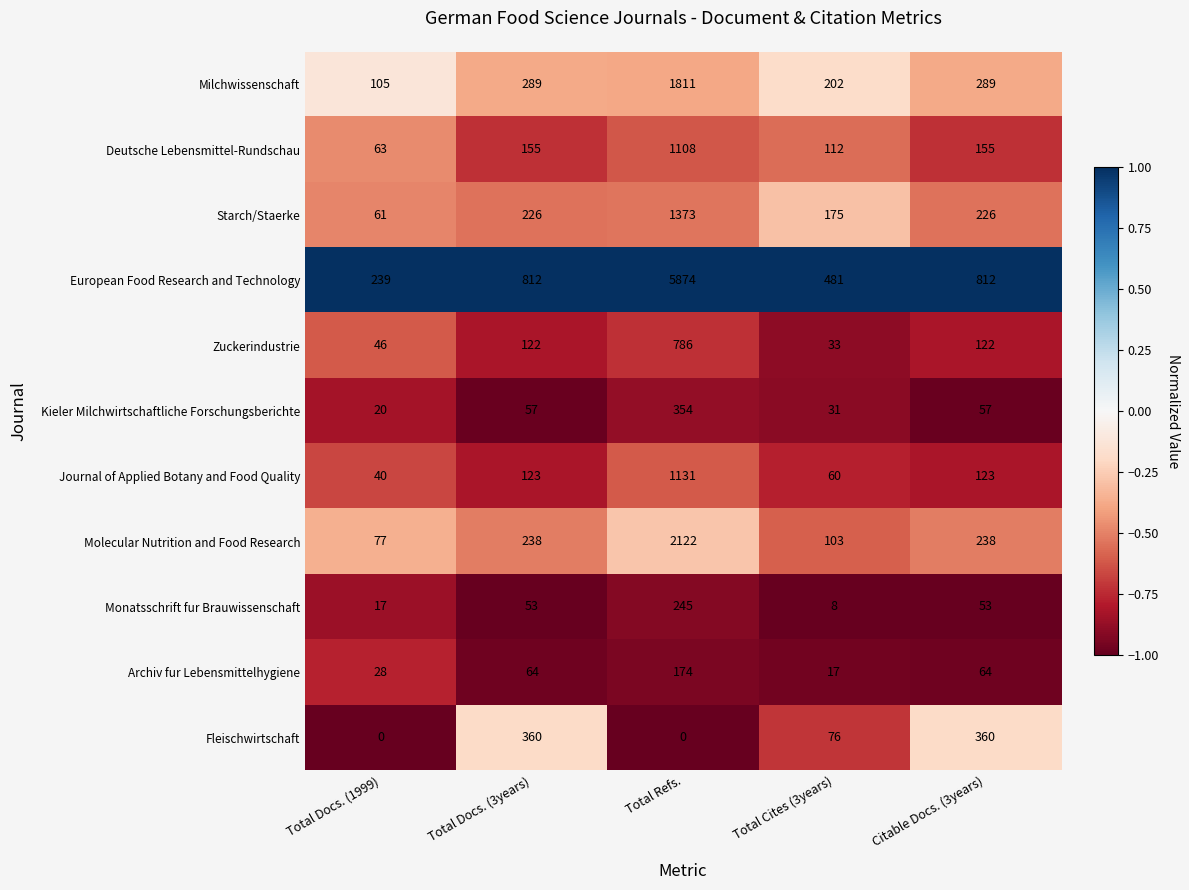

The Journal of Applied Botany and Food Quality series shows 40 at Total Docs. (1999). True or false?

True